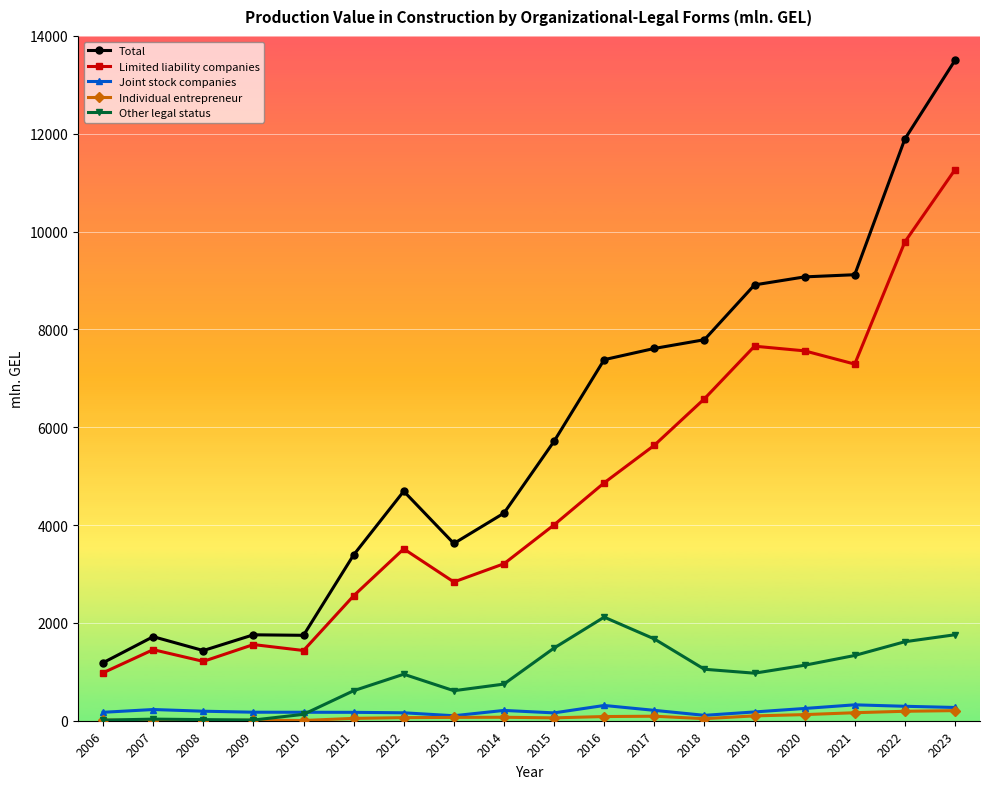

Is it true that Other legal status equals 13.9 at 2009?

True